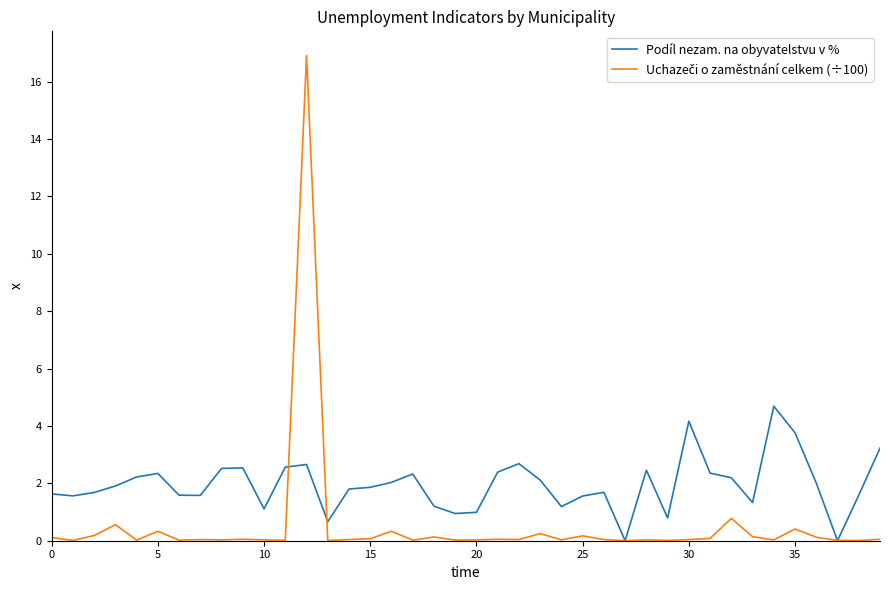

Is this an area chart (filled region under the line)?

No